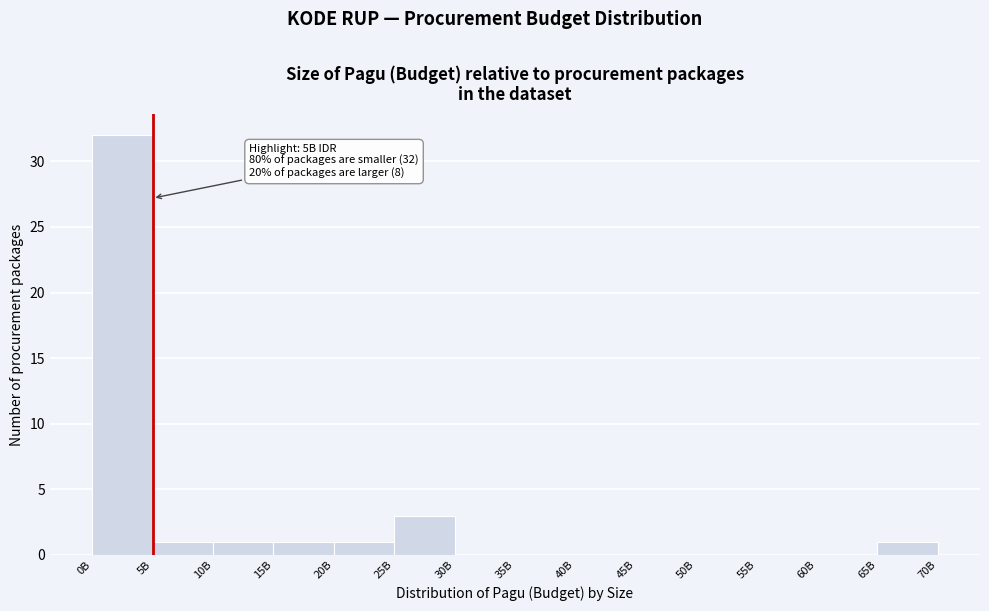

Reading right to left, what are all the values shown in this chart?

65B=1	60B=0	55B=0	50B=0	45B=0	40B=0	35B=0	30B=0	25B=3	20B=1	15B=1	10B=1	5B=1	0B=32